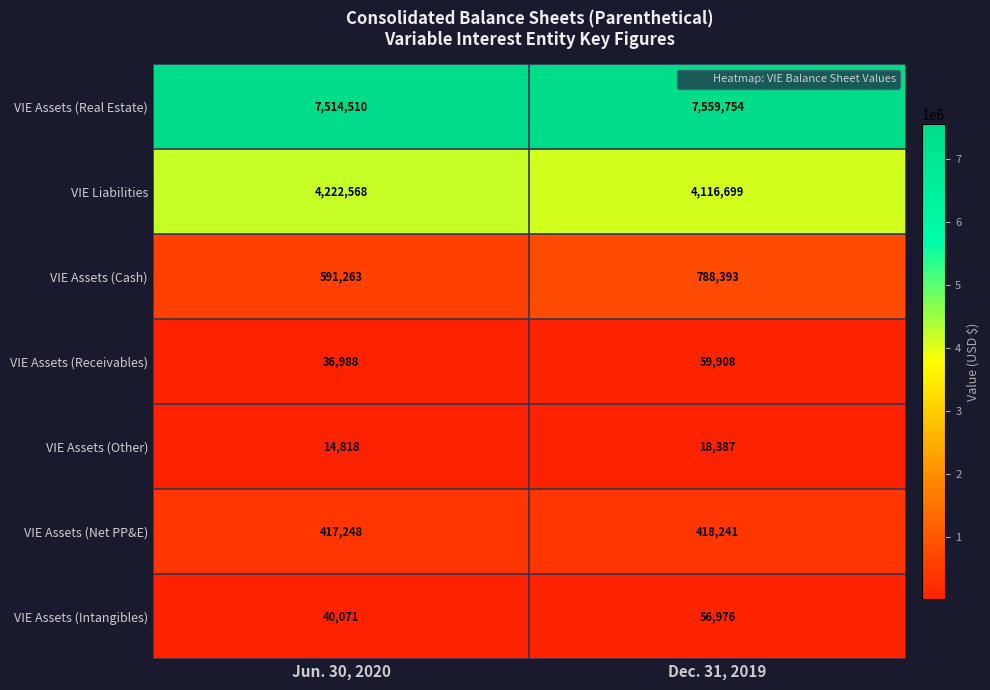

Where is VIE Assets (Intangibles) nearest to the value 48523?

Jun. 30, 2020